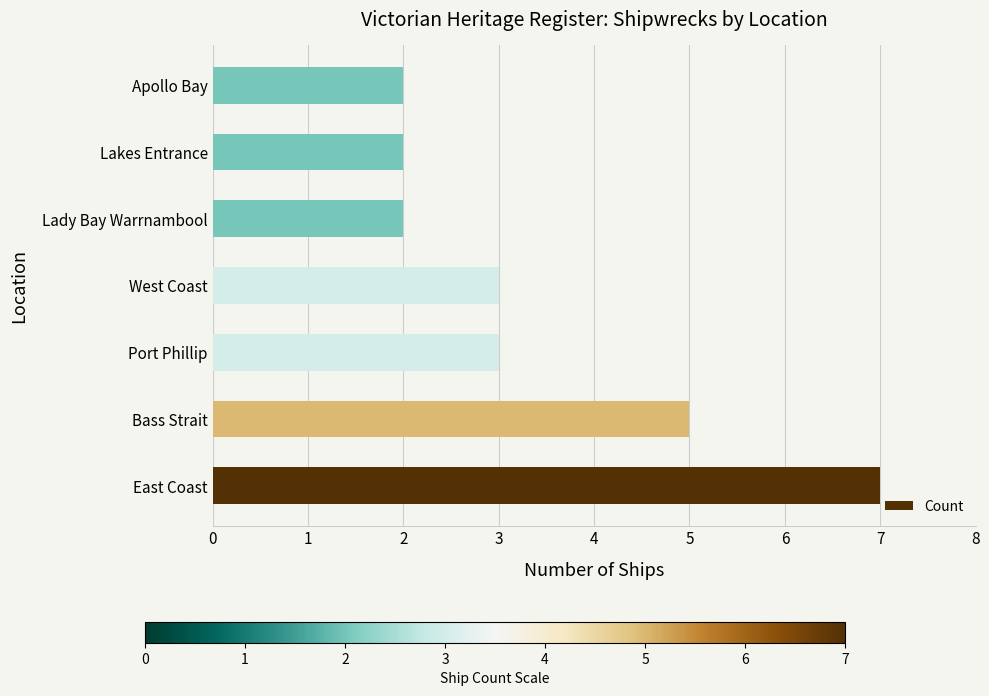

What is the difference between the values at Lakes Entrance and Bass Strait?

3